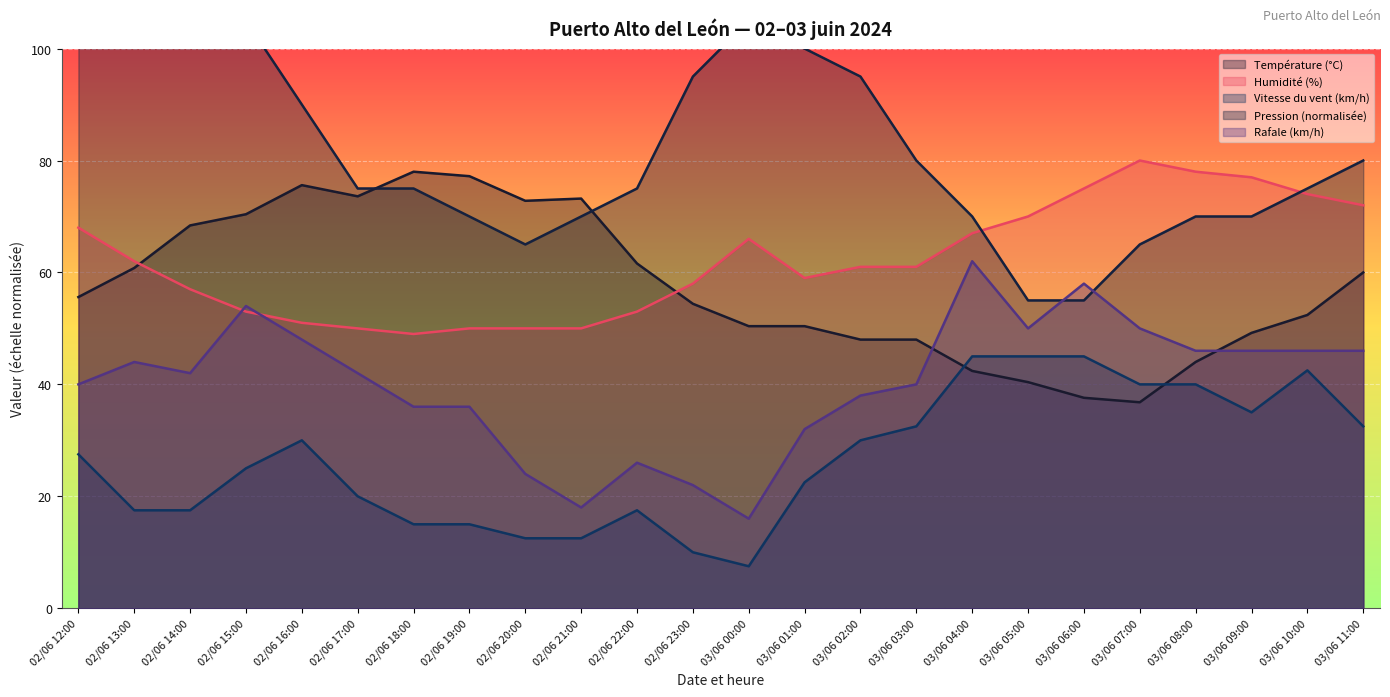

At which category does Rafale (km/h) reach its first local peak?

02/06 13:00